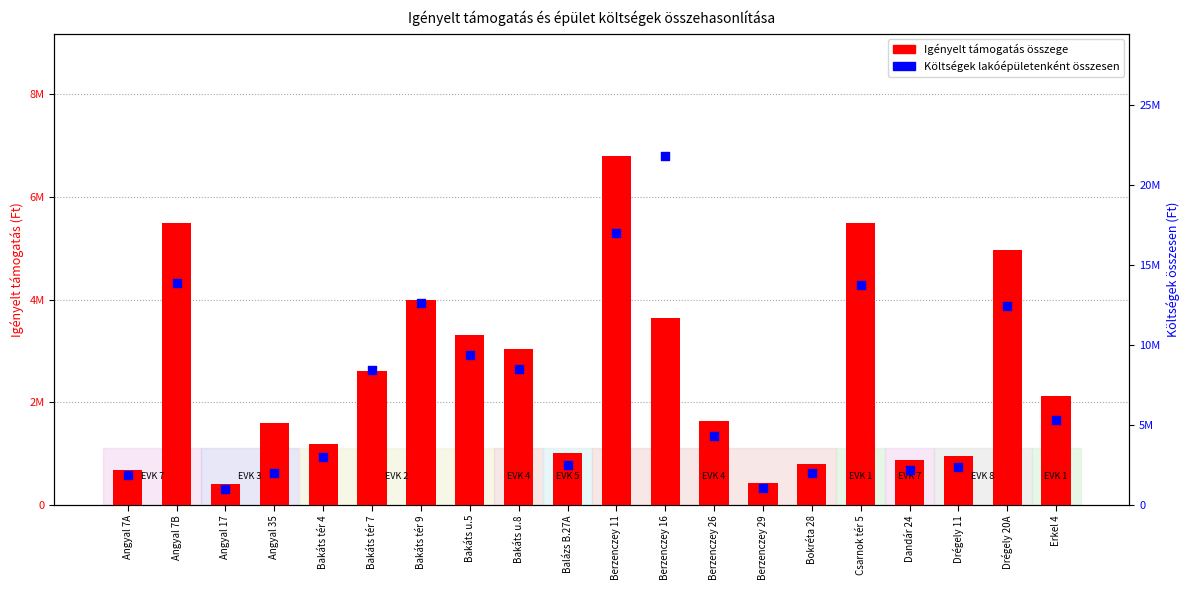

What are all the series names shown in the legend?

Igényelt támogatás összege, Költségek lakóépületenként összesen